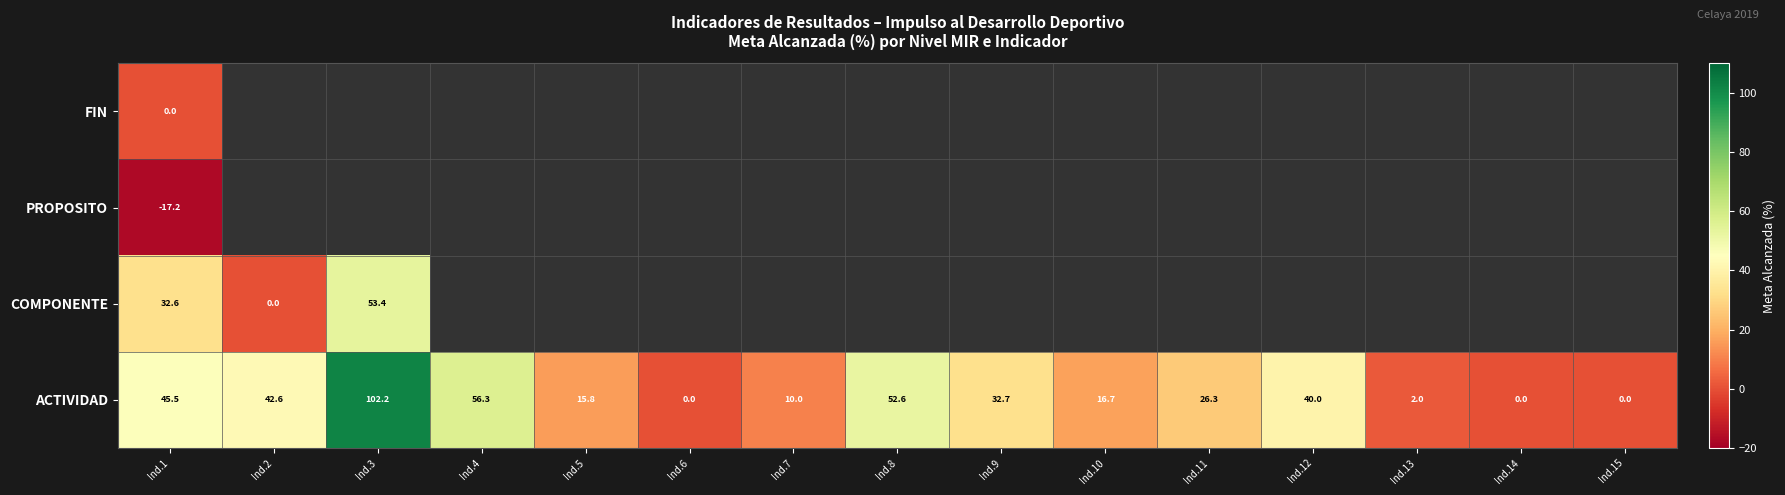

What is the difference between the ACTIVIDAD values at Ind.6 and Ind.13?

2.0